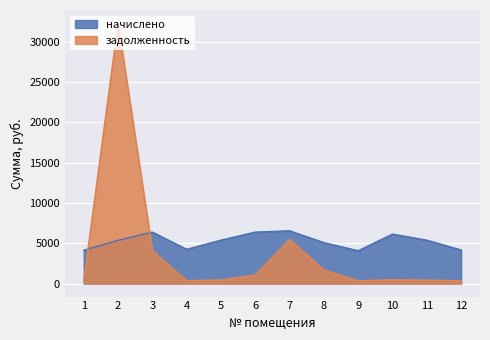

List the series in order of their overall mean, highest first.

начислено, задолженность